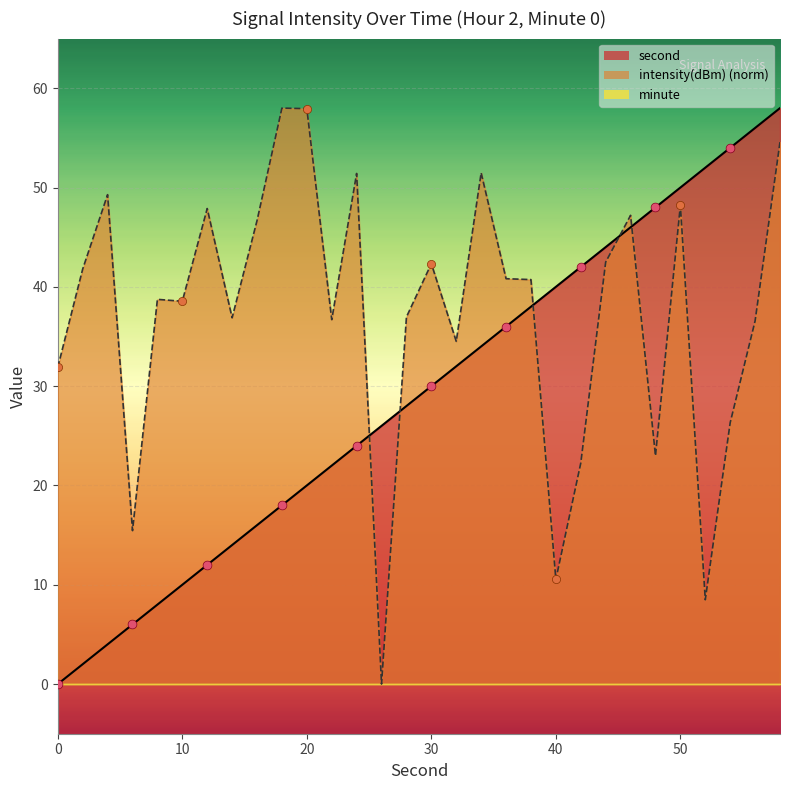

At how many categories does at least one series exceed 17?

29